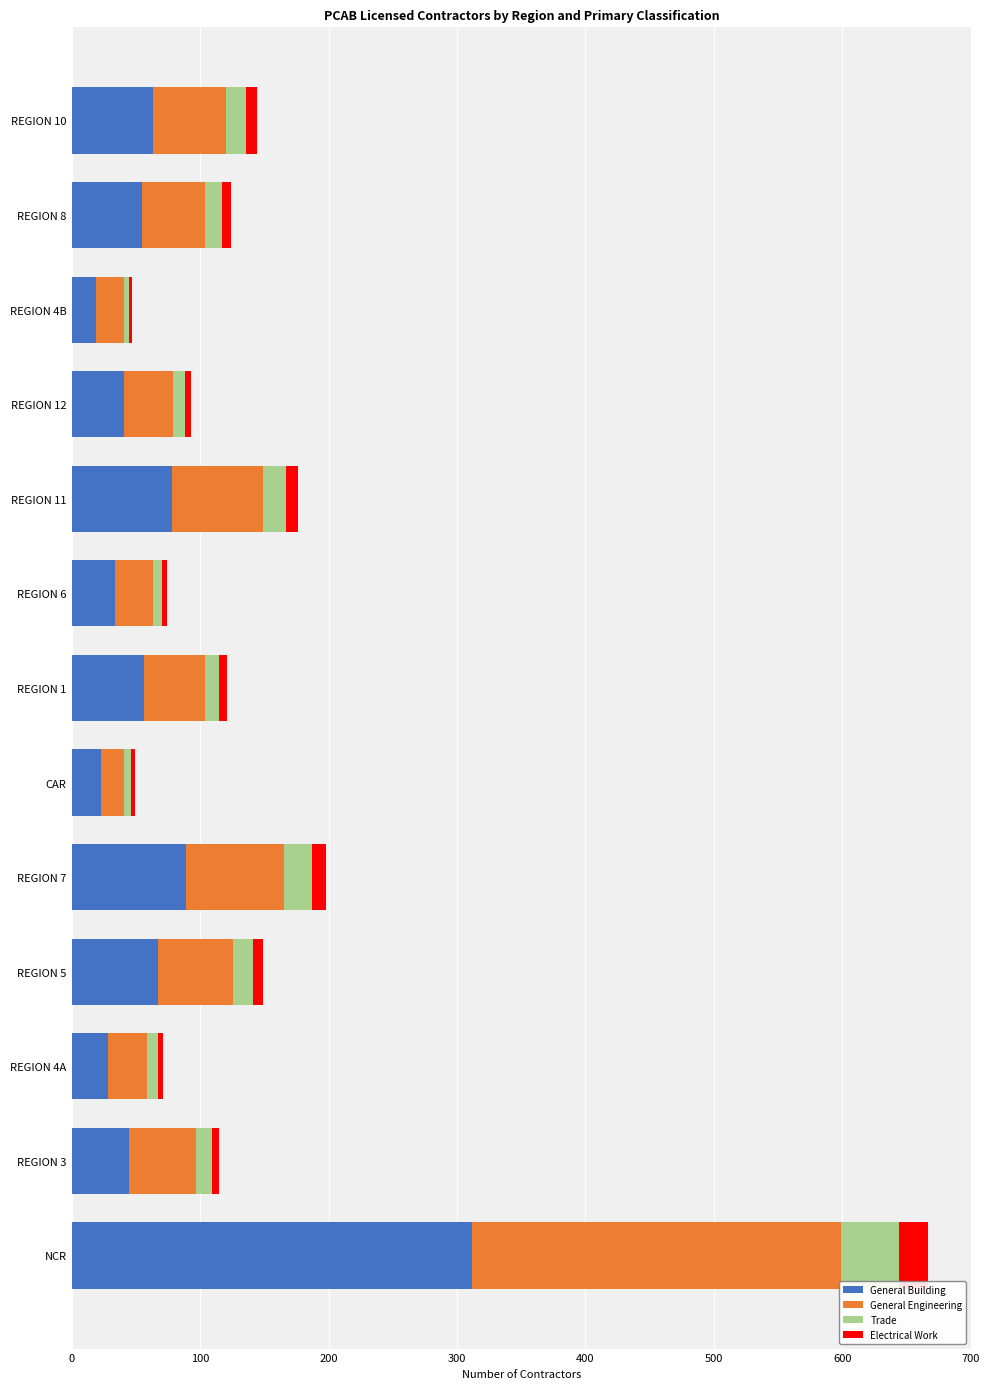

At which category is the sum across all series the highest?

NCR